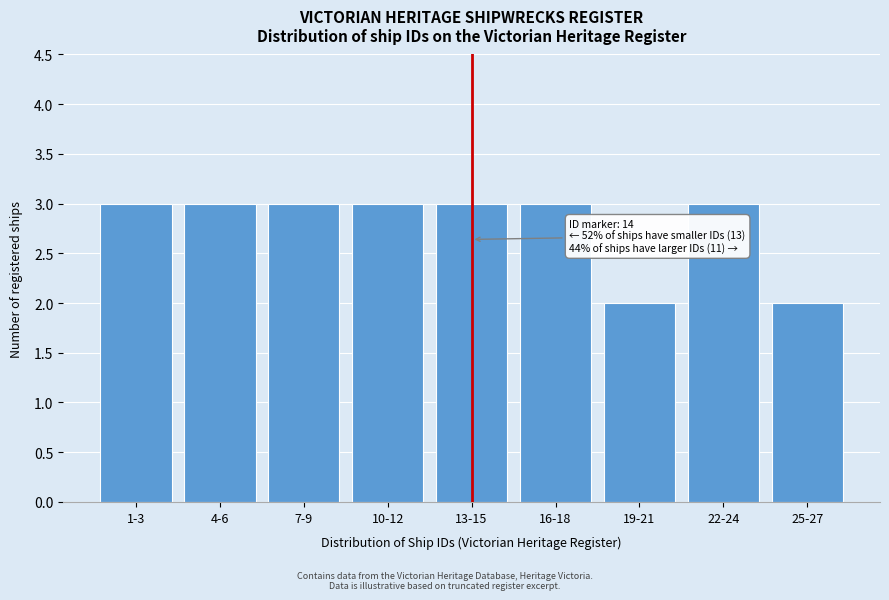

Reading left to right, list all the values displayed in this chart.

1-3=3	4-6=3	7-9=3	10-12=3	13-15=3	16-18=3	19-21=2	22-24=3	25-27=2